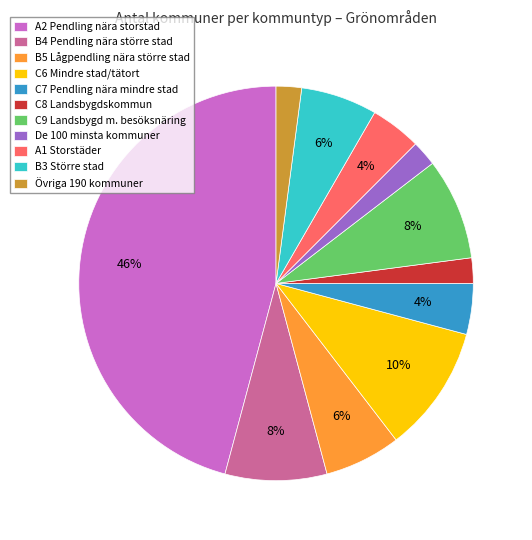

Does A1 Storstäder account for over 50% of the chart?

No